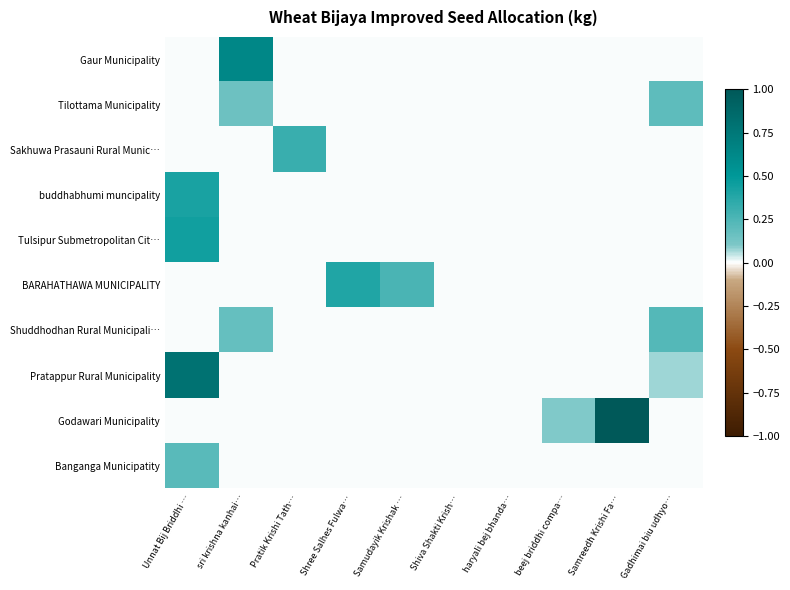

How many series are shown in this chart?

10